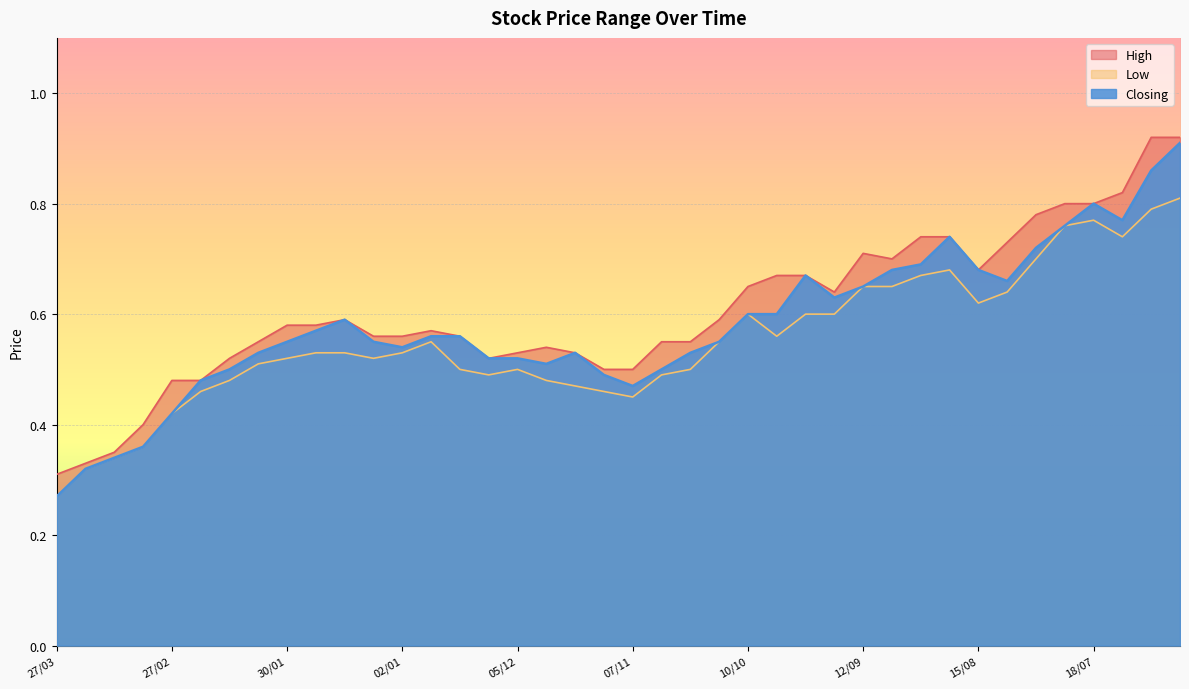

What is the lowest value of the High series?

0.3